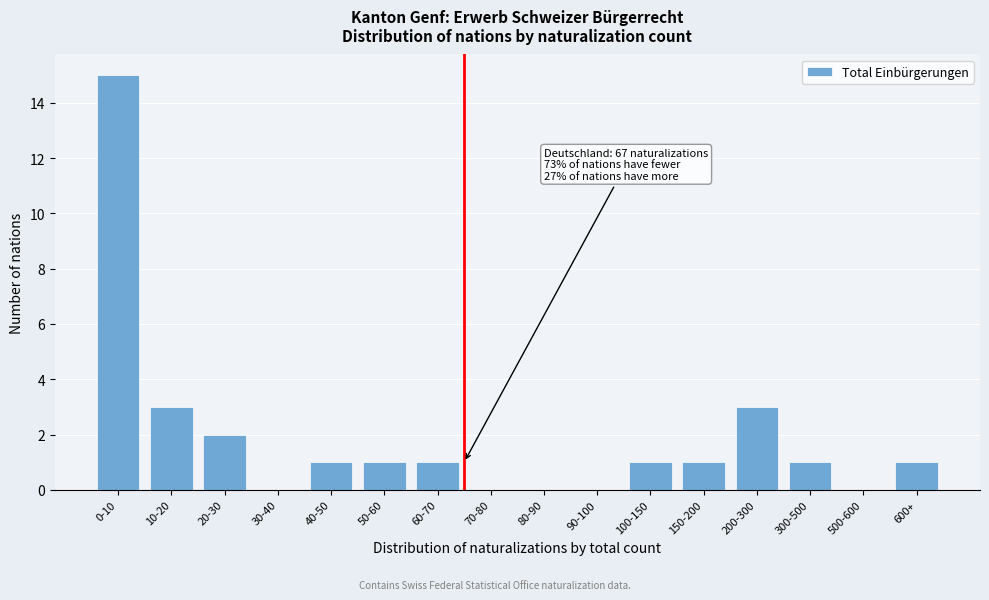

Reading left to right, list all the values displayed in this chart.

0-10=15	10-20=3	20-30=2	30-40=0	40-50=1	50-60=1	60-70=1	70-80=0	80-90=0	90-100=0	100-150=1	150-200=1	200-300=3	300-500=1	500-600=0	600+=1